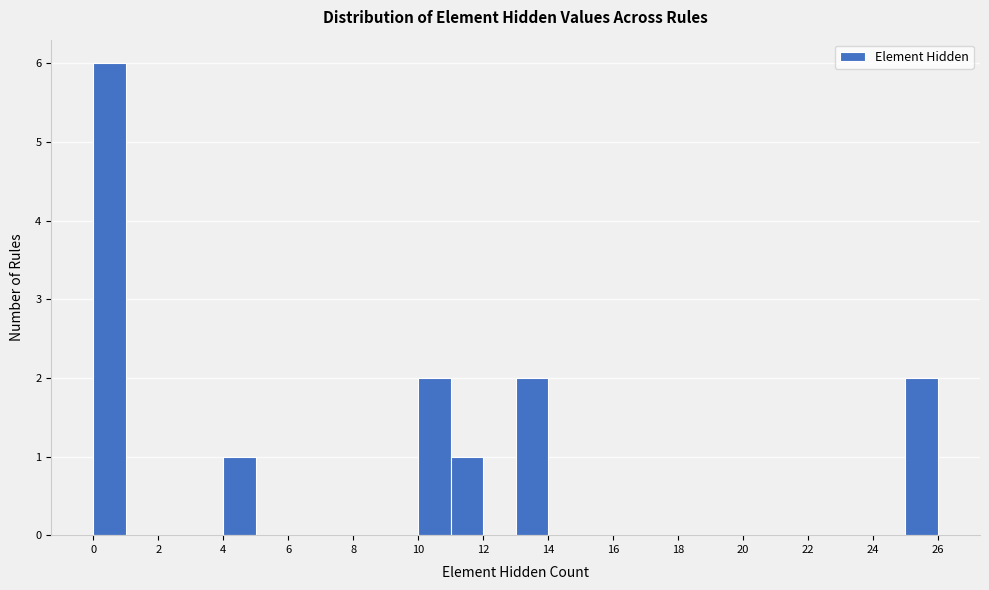

Over which range of the x-axis is the bar tallest?

0 to 1